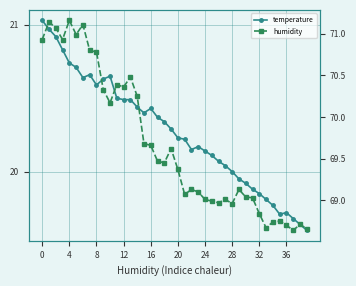

How many lines are shown in the chart?

2